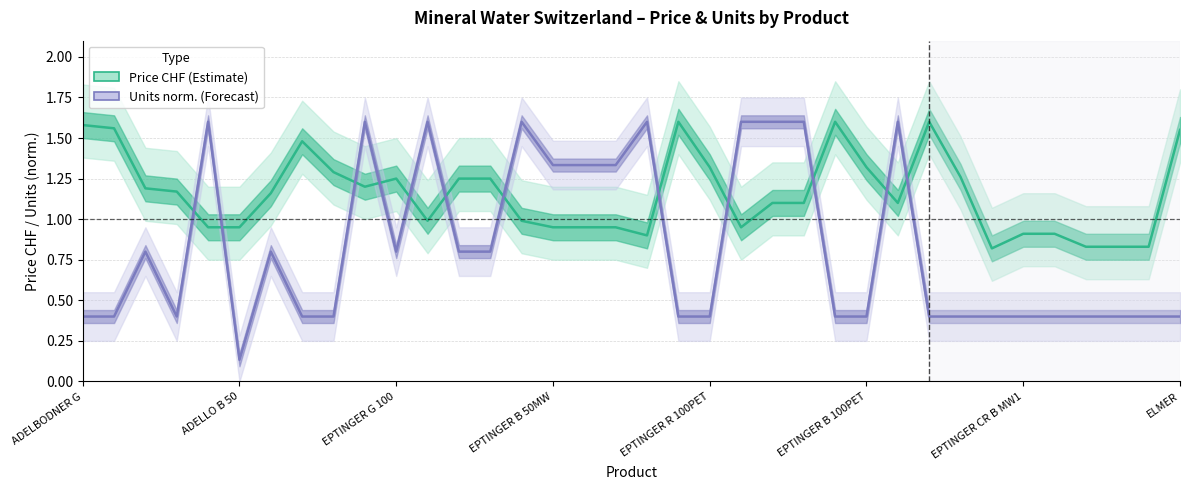

At which category does Price CHF (Estimate) reach its first local valley?

9